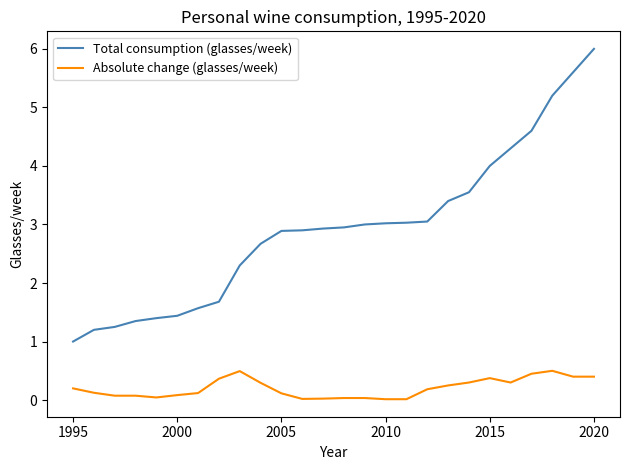

What is the greatest value displayed?

6.0